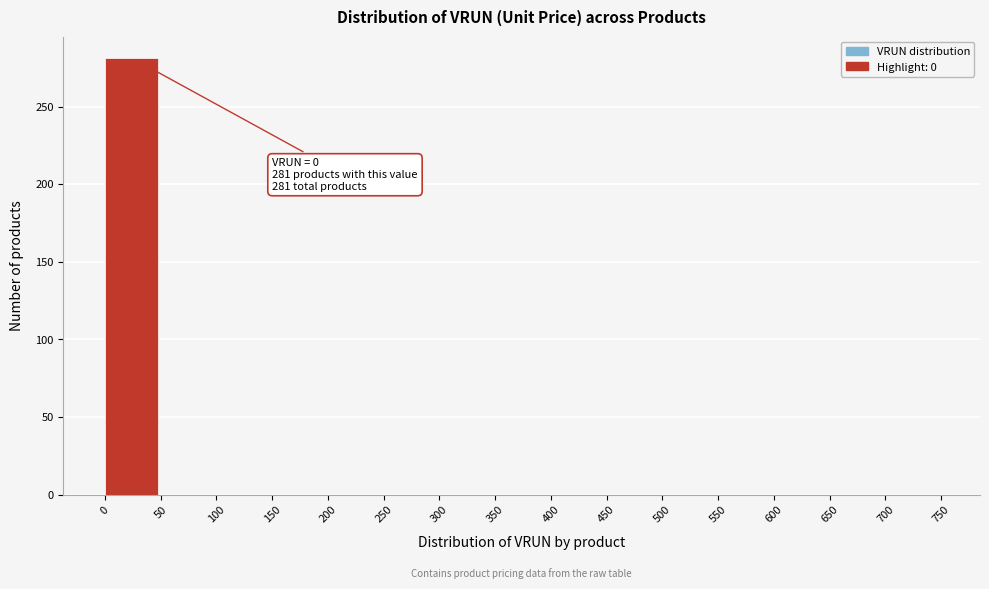

Over which range of the x-axis is the bar tallest?

0 to 50